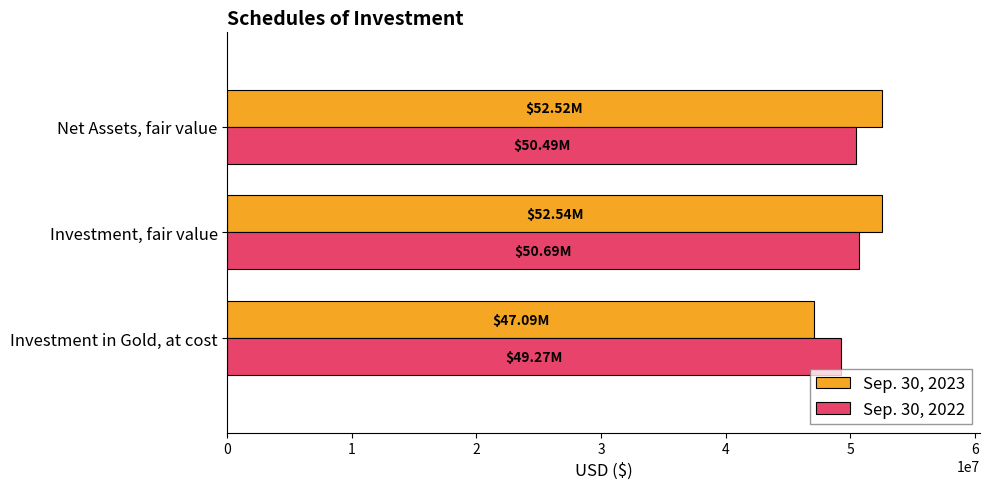

Which category has the lowest value in the Sep. 30, 2023 series?

Investment in Gold, at cost